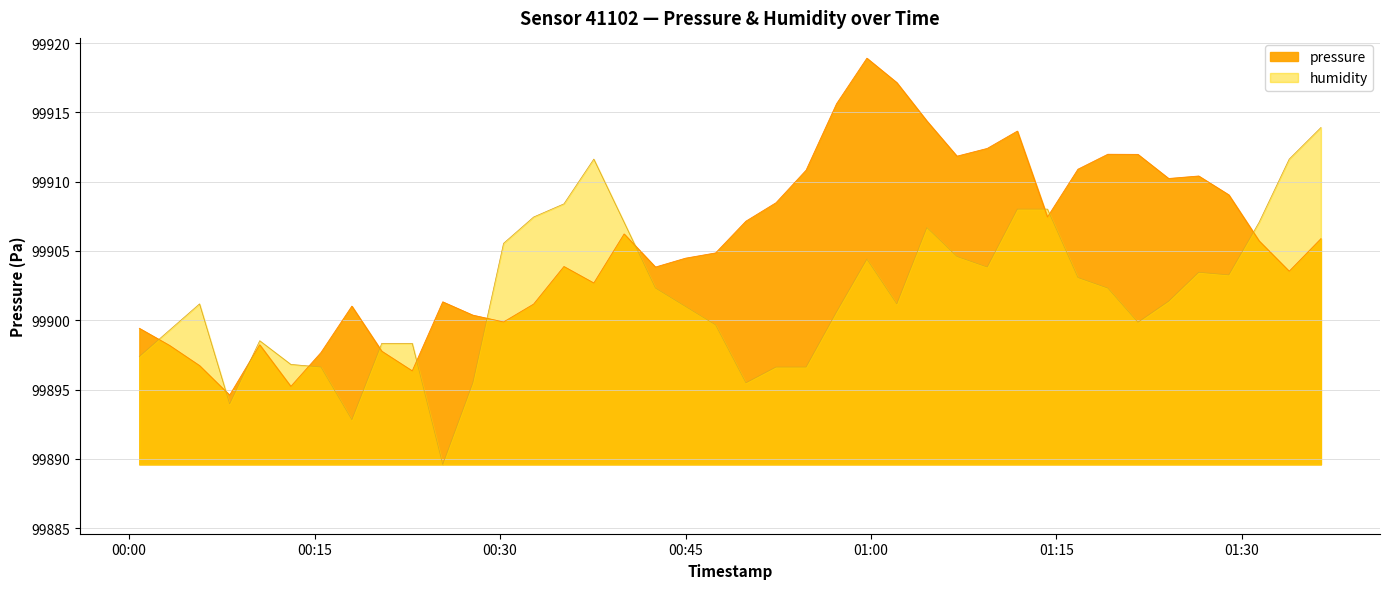

How many data points in pressure are less than 99905?

20